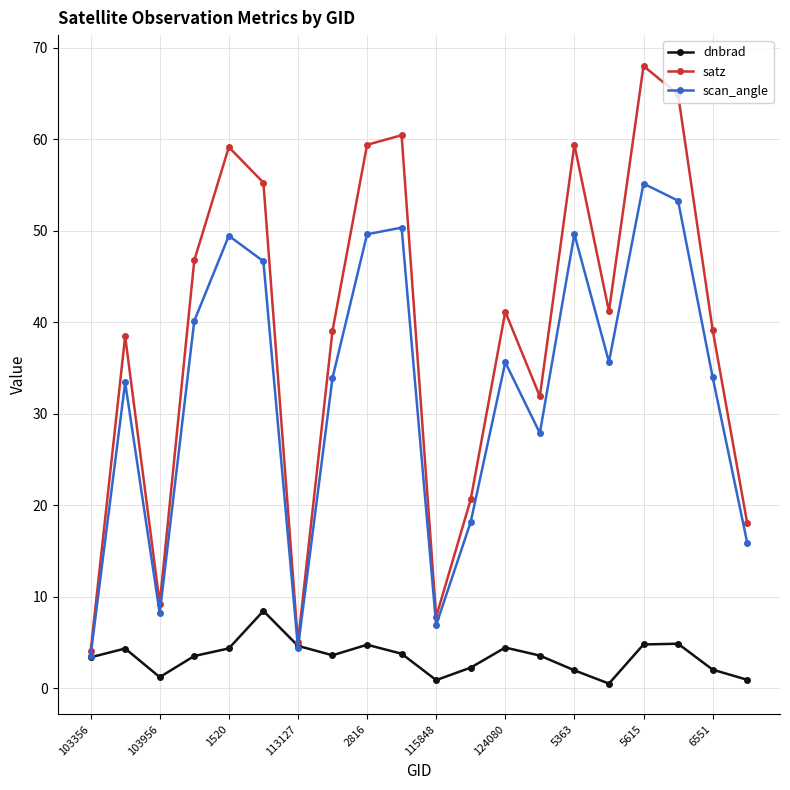

Which series has the largest range (max minus min)?

satz